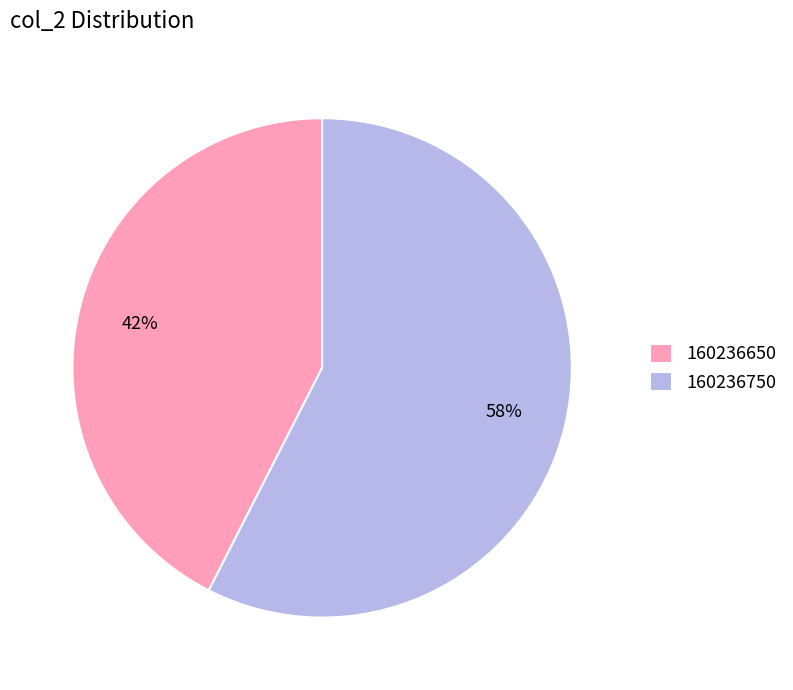

Rank the categories by value from lowest to highest.

160236650, 160236750